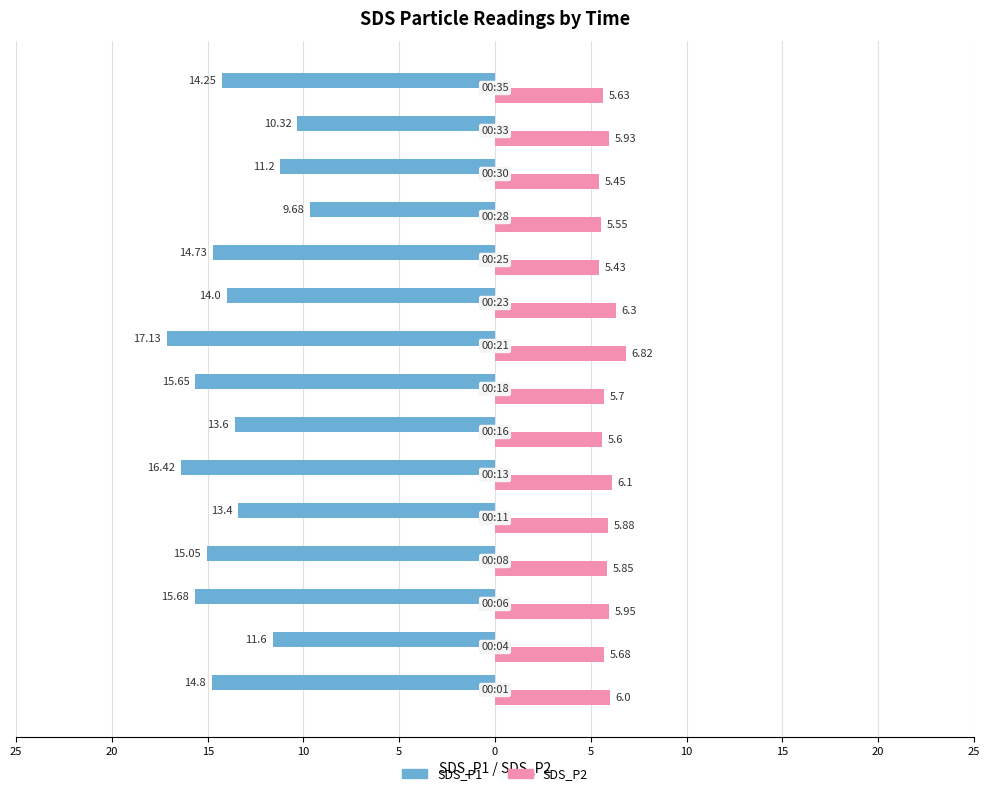

What are all the series names shown in the legend?

SDS_P1, SDS_P2